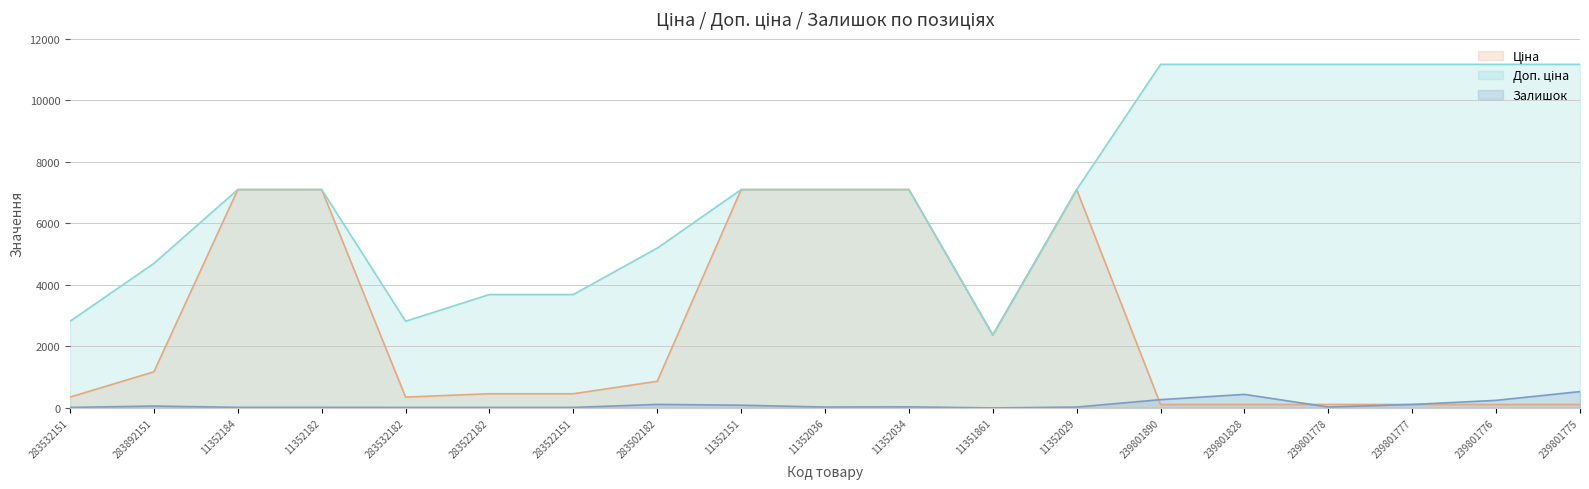

In Залишок, how many points are higher than both neighbors (excluding endpoints)?

4